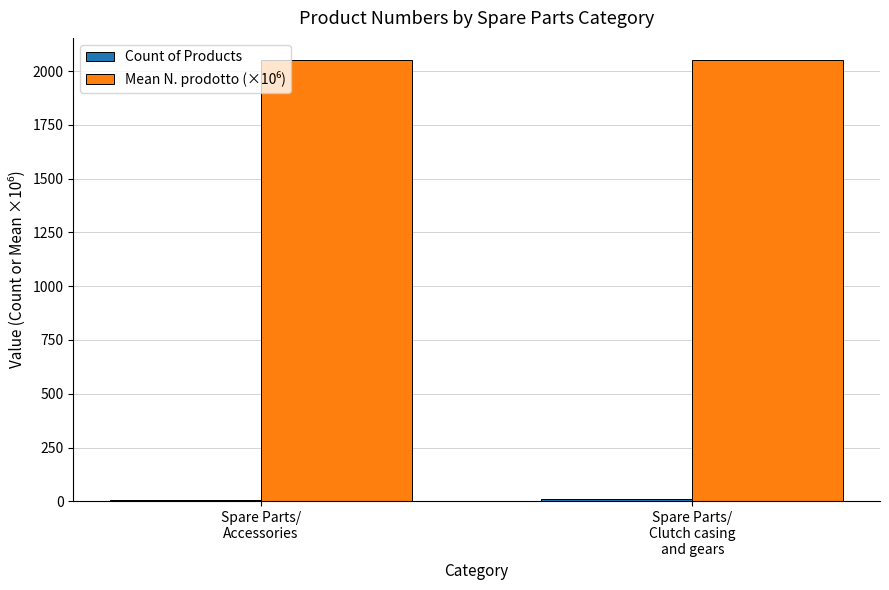

What is the maximum value shown in the chart?

2051.5